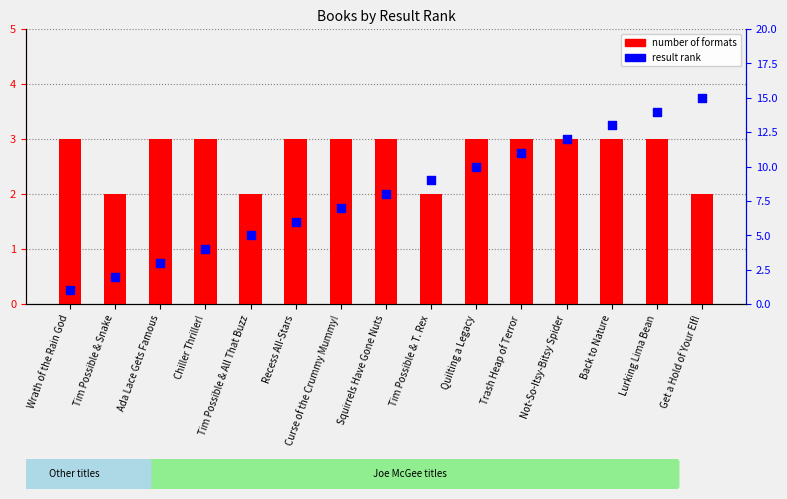

Is the value of number of formats at Wrath of the Rain God greater than the value of result rank at Get a Hold of Your Elf!?

No